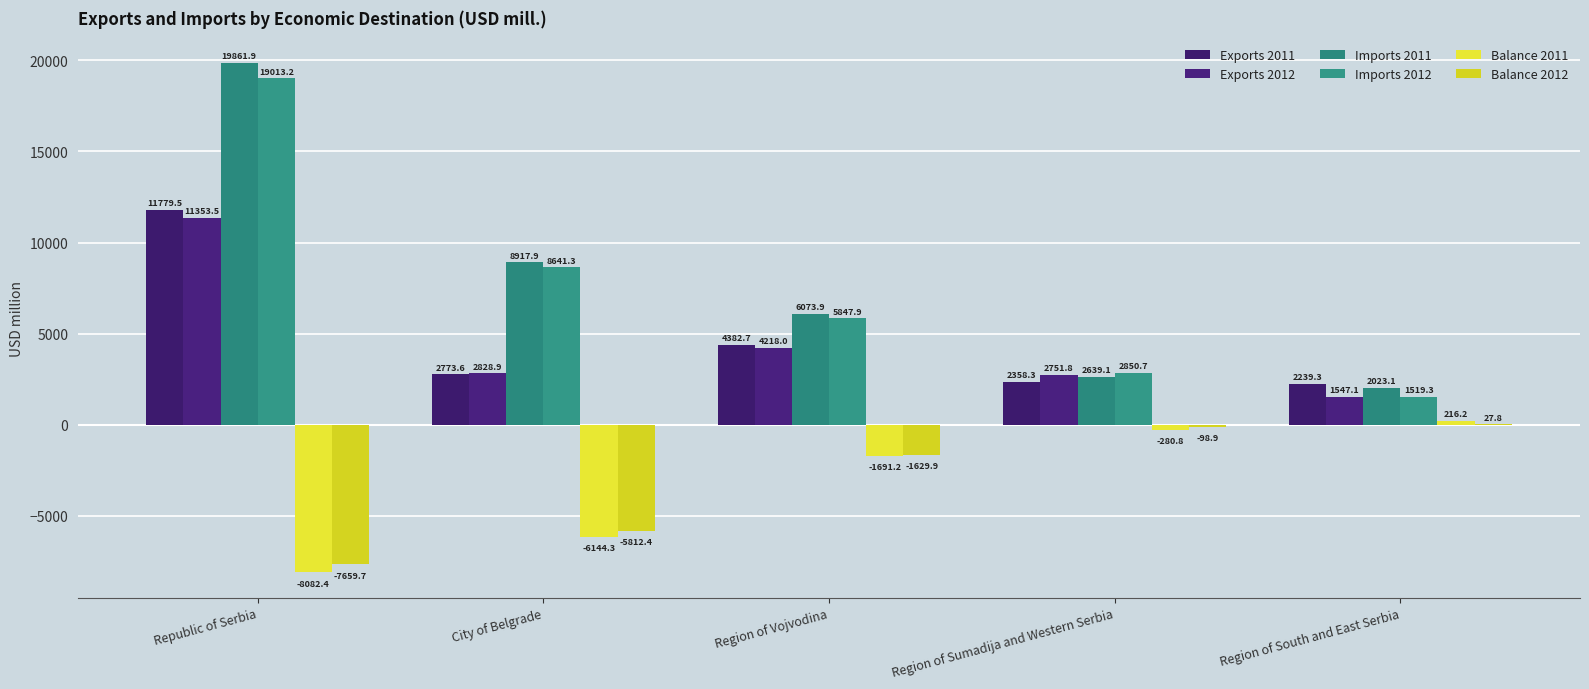

Where does the Balance 2011 series first go above -1691?

Region of Sumadija and Western Serbia